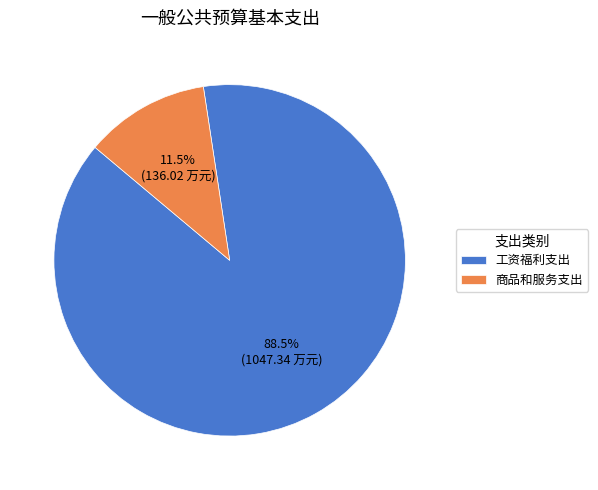

Is there a majority slice in this chart?

Yes